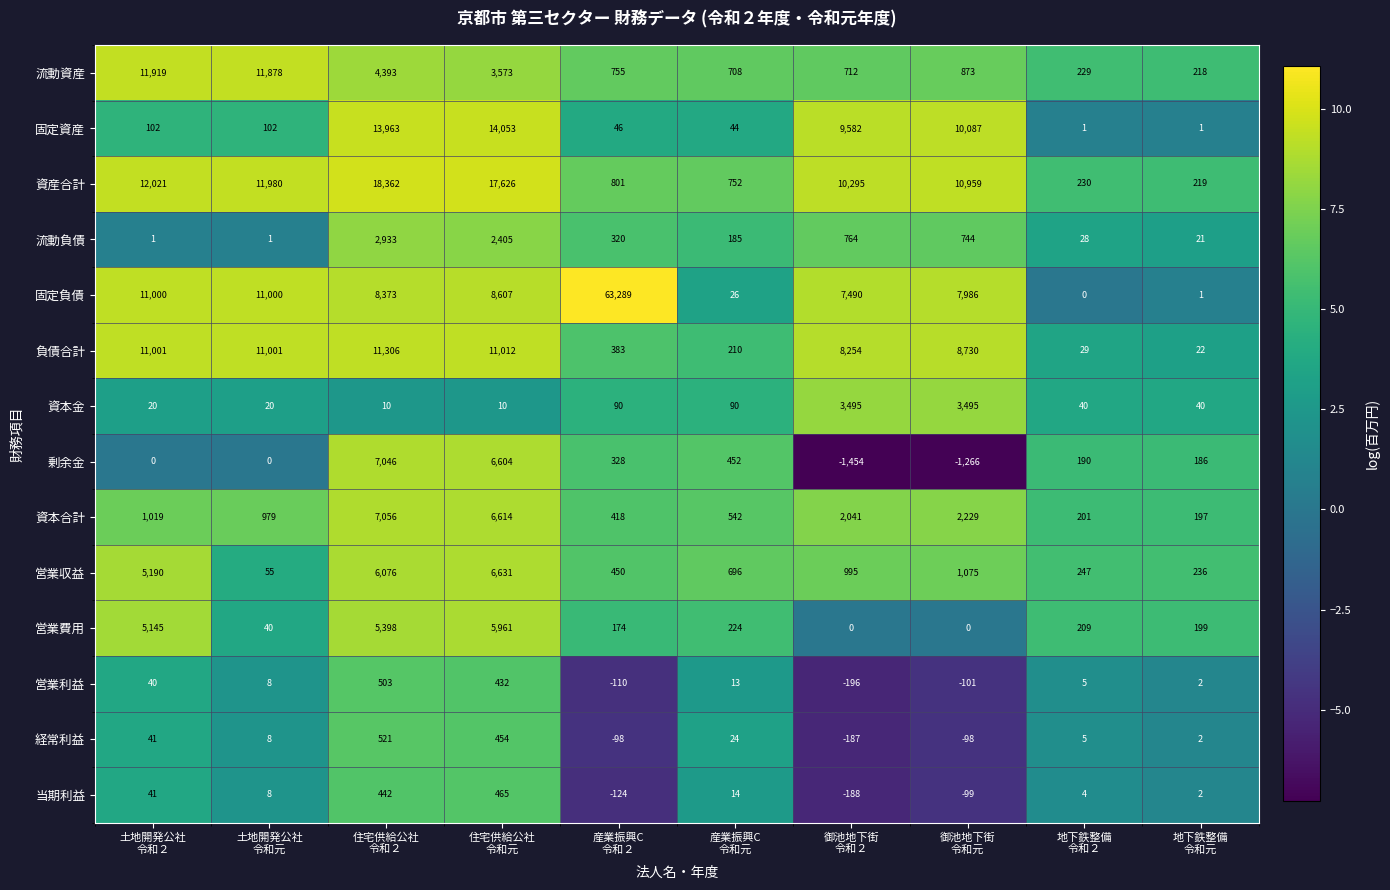

Which series has the largest total across all categories?

固定負債